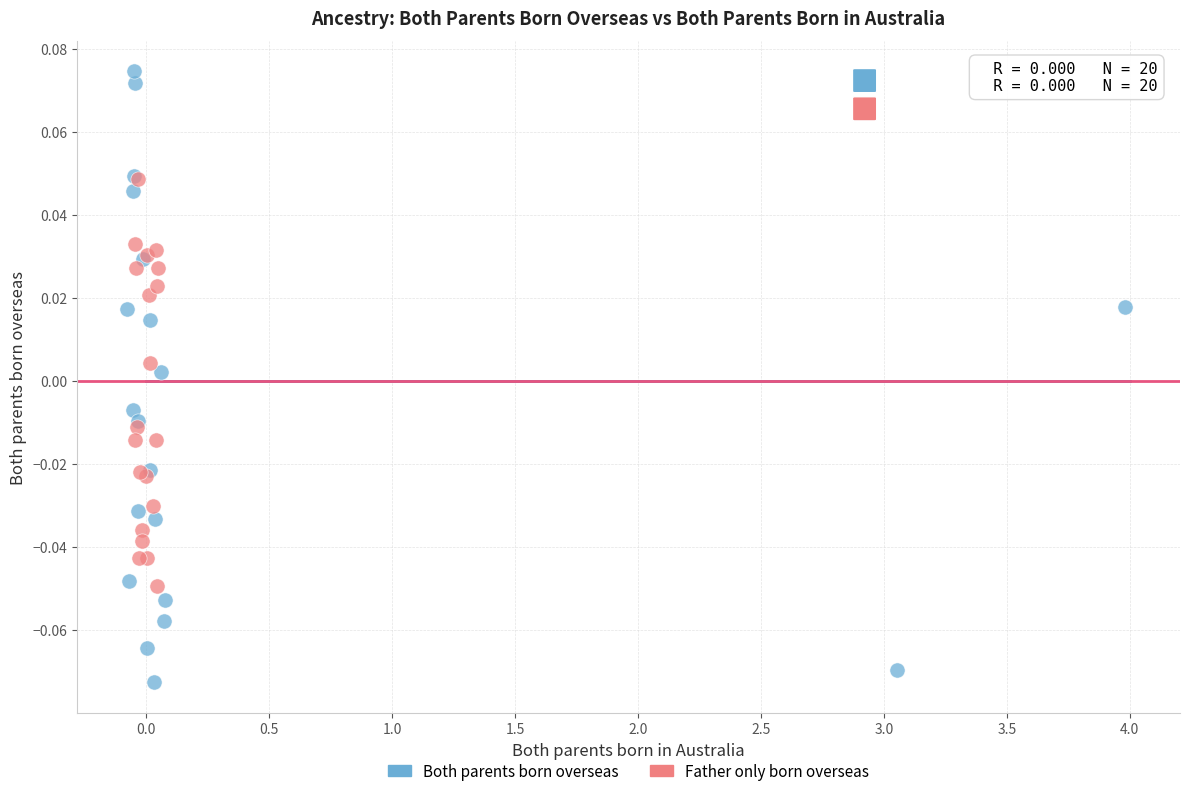

What are all the series names shown in the legend?

Both parents born overseas, Father only born overseas